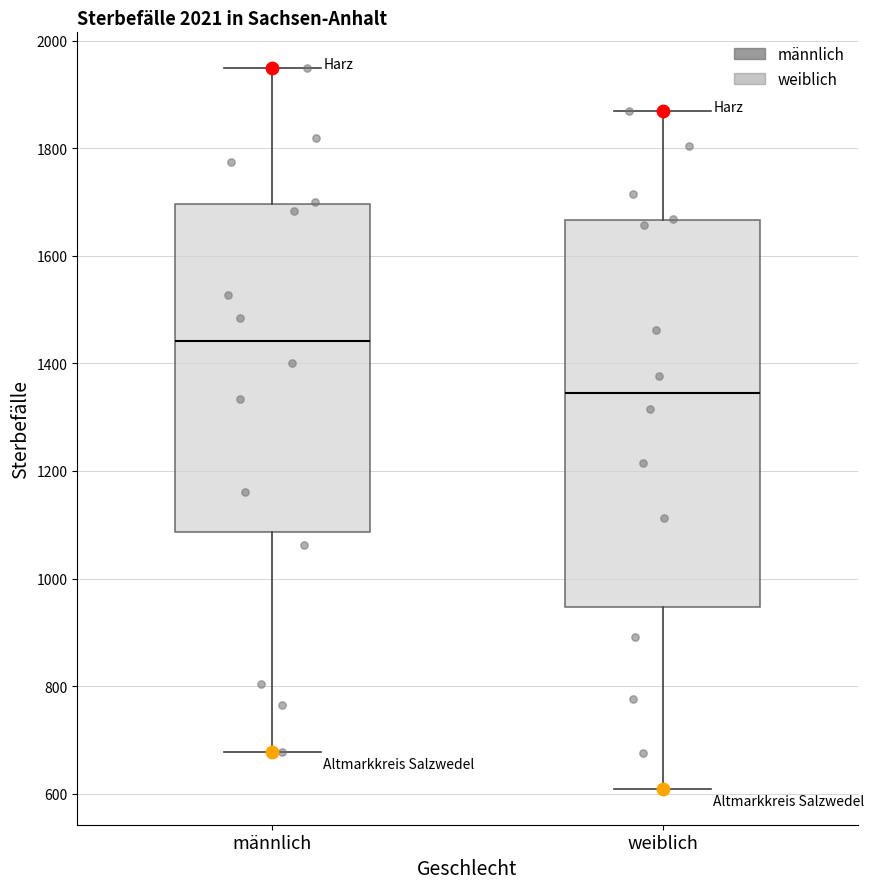

Reading left to right, transcribe this box plot: for each box, give where its median line is, the range the box spans, and where its two whiskers end, as read against the y-axis. The values are not printed on the chart, so give them approximately, as read against the axis.

männlich: median 1440, box 1080 to 1700, whiskers 680 to 1940
weiblich: median 1340, box 940 to 1660, whiskers 600 to 1880